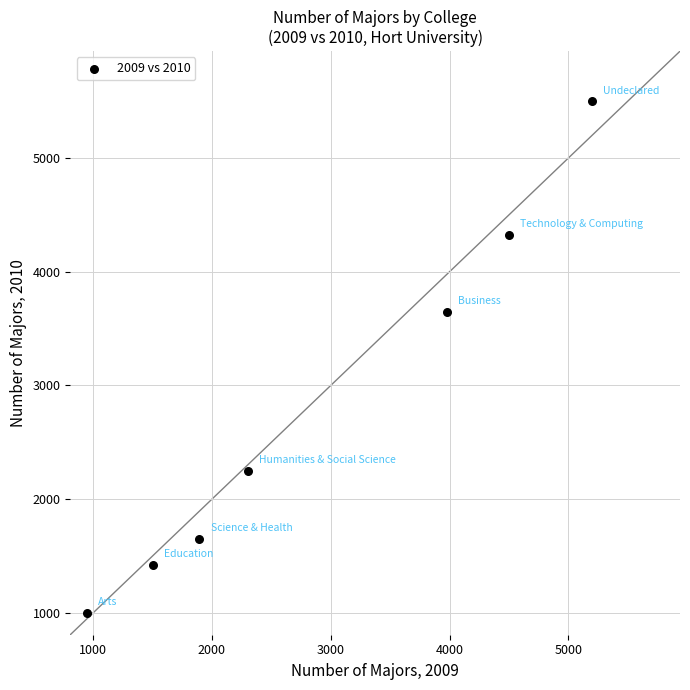

What is the average X value?

2903